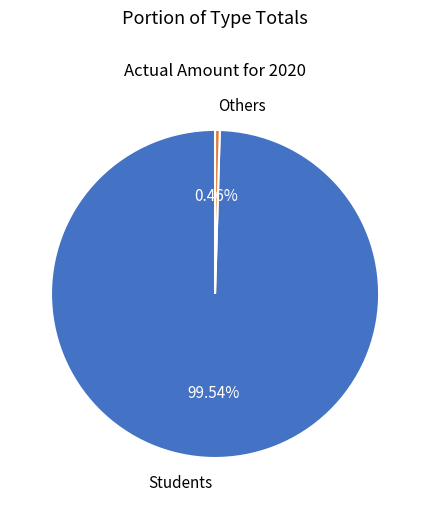

Approximately how many times larger is the value at Students compared to Others?

215.1